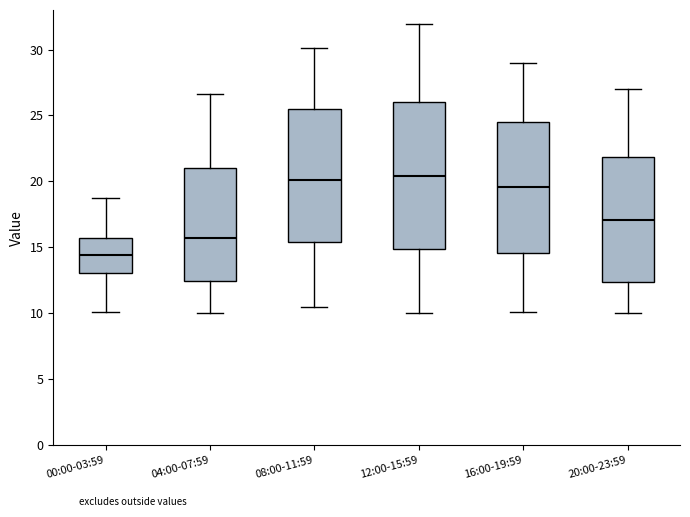

Where does the median line of the box for 08:00-11:59 sit on the y-axis? The values are not printed on the chart, so give them approximately, as read against the axis.

20.0